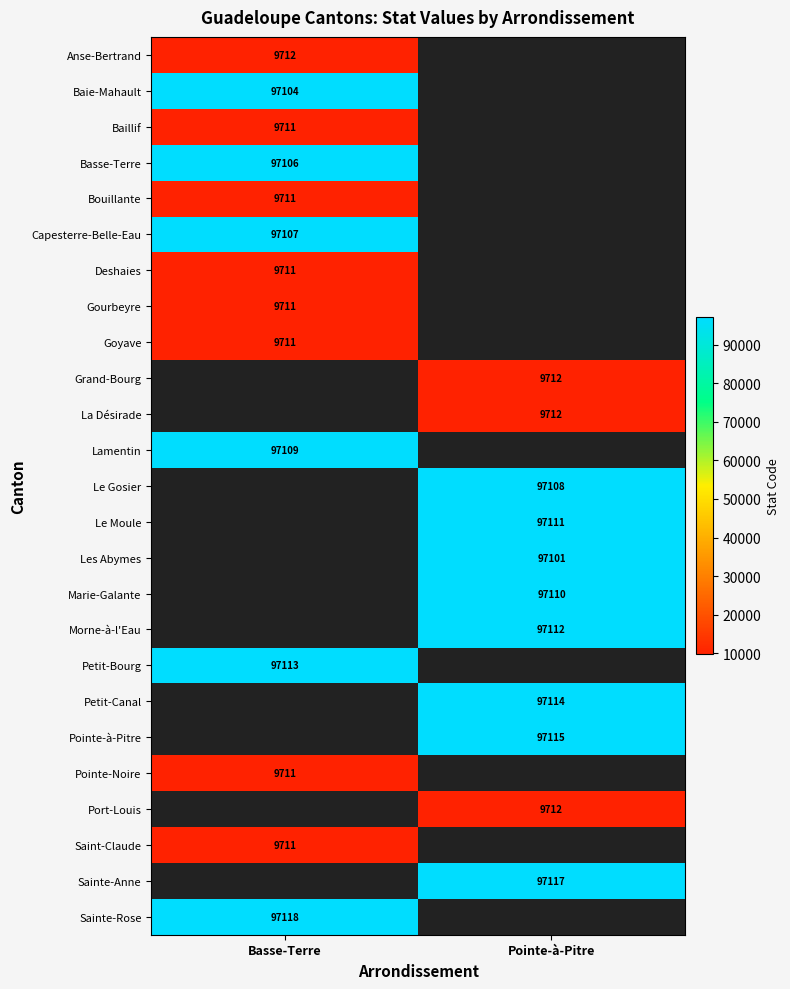

The value of Petit-Canal at Pointe-à-Pitre is 97114. True or false?

True